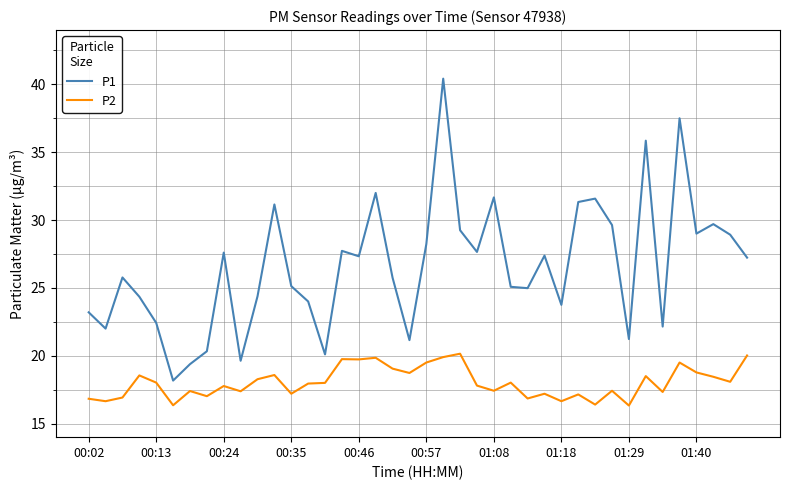

What is the average value of the P2 series?

18.0